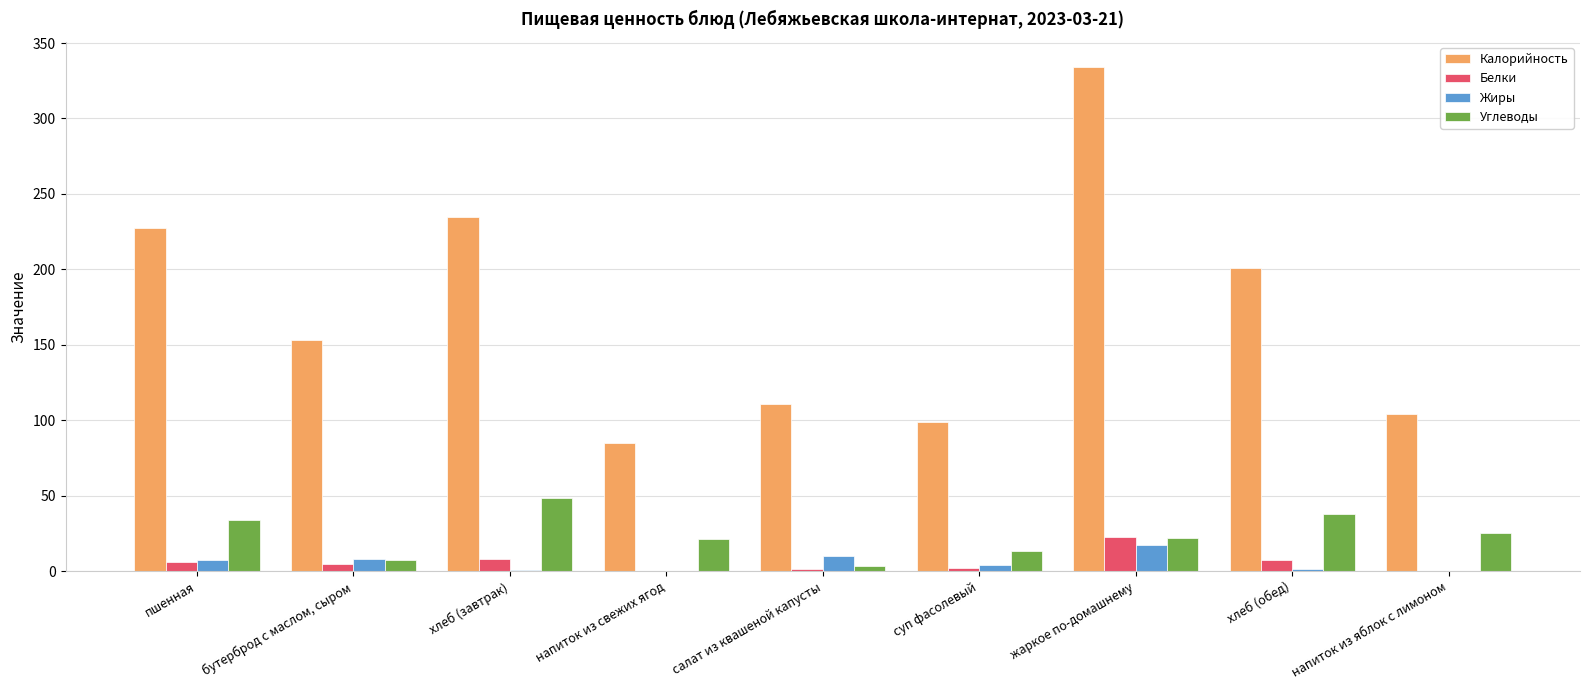

The Белки series shows 0.1 at напиток из свежих ягод. True or false?

True